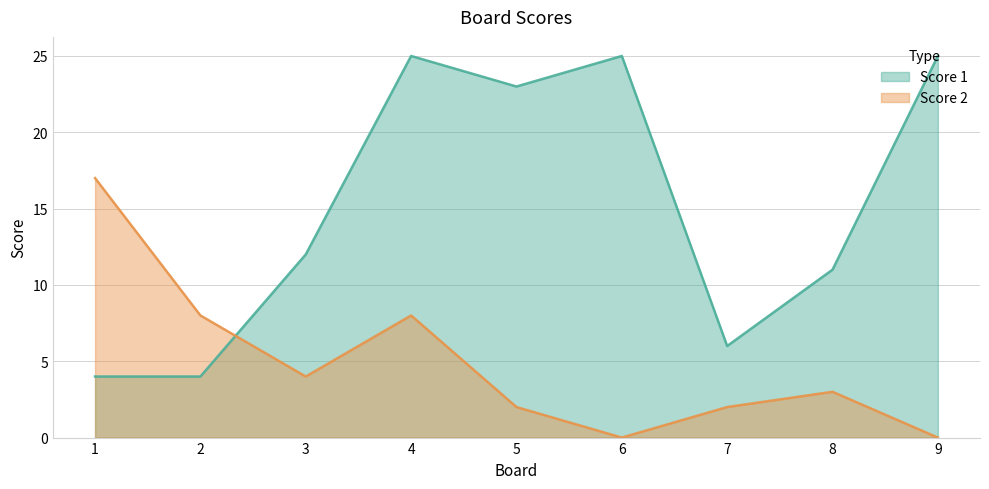

Which series ends up on top after the final intersection of Score 1 and Score 2?

Score 1